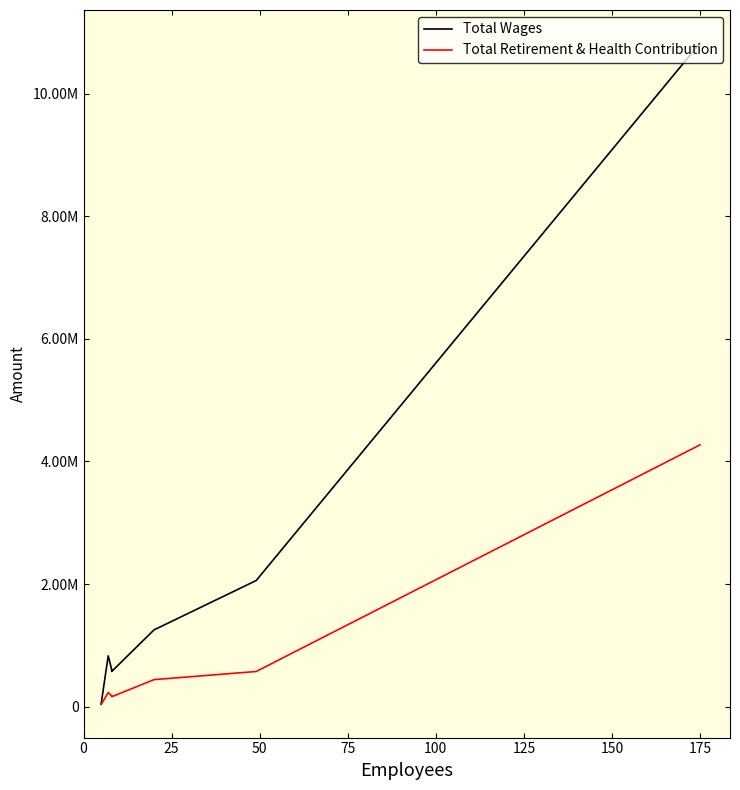

How many values in the Total Wages series are below 830467?

3